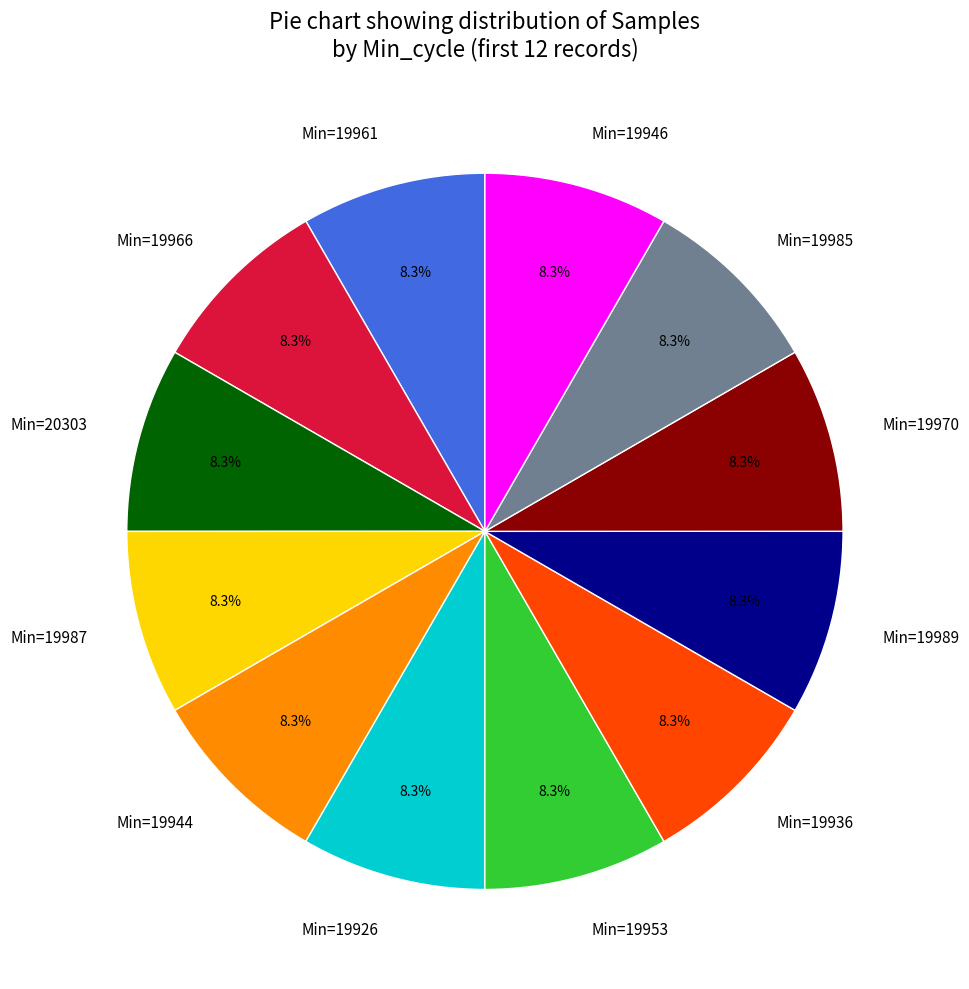

Count the number of slices in the pie.

12